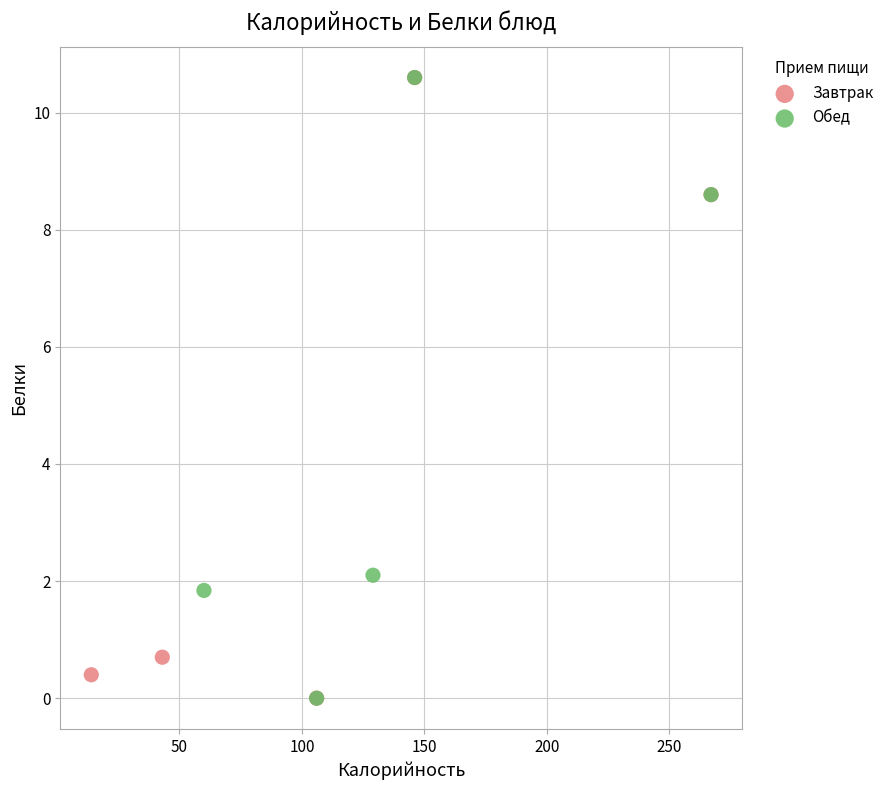

What are all the series names shown in the legend?

Завтрак, Обед